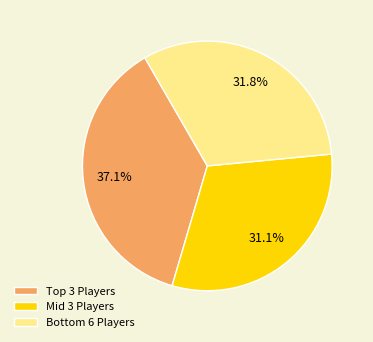

Which slice is the largest?

Top 3 Players